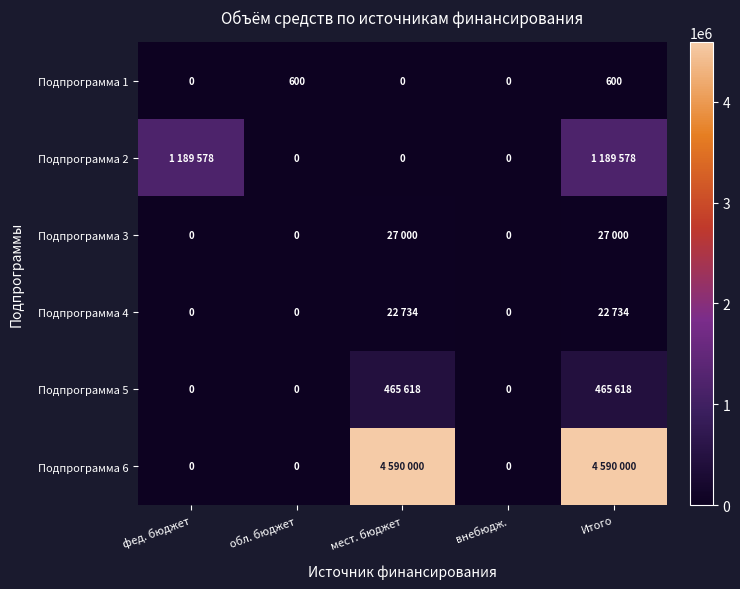

The Подпрограмма 1 series shows 220 at фед. бюджет. True or false?

False